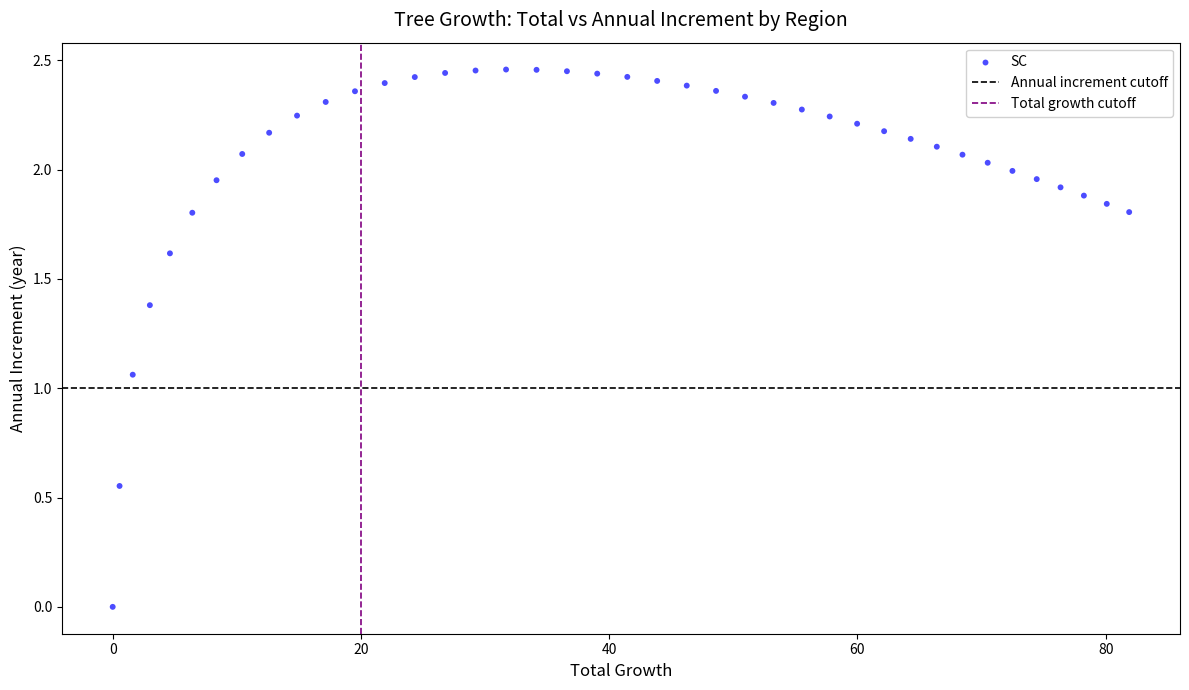

What is the range of X values (max minus min)?

81.9